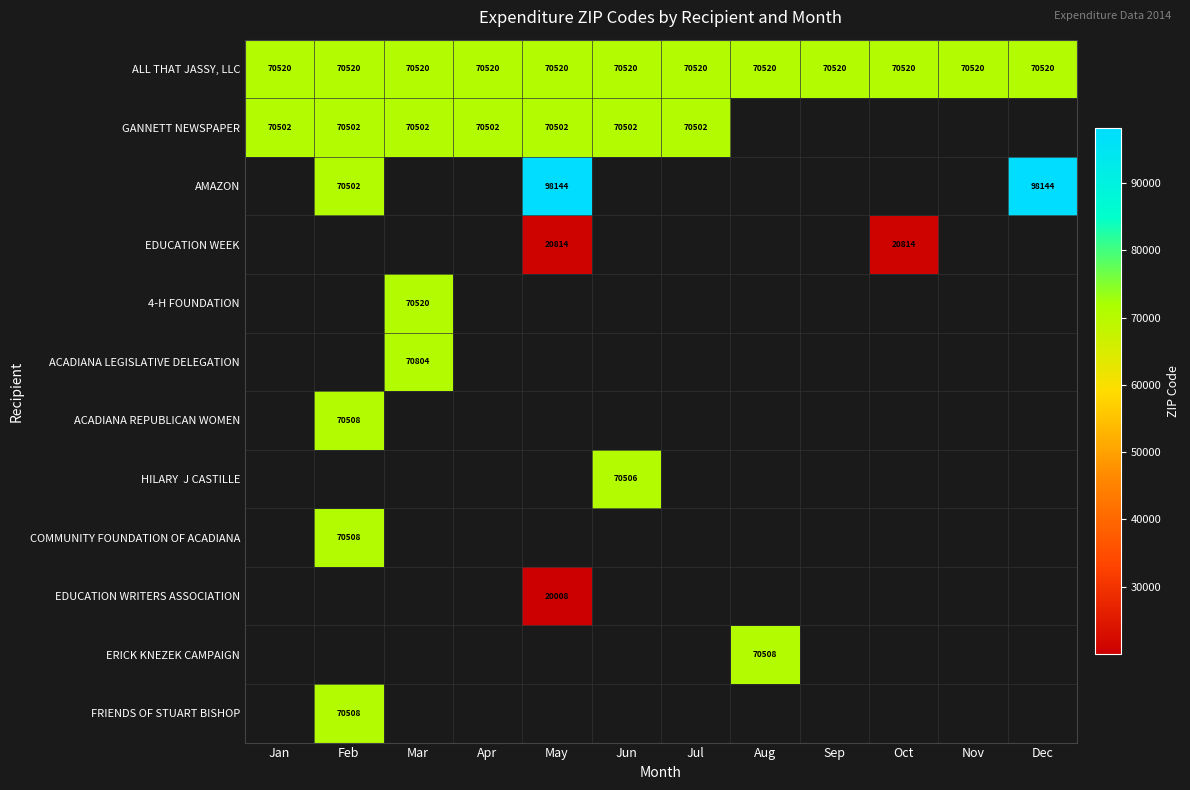

Between Nov and Jul, which is larger?

Nov